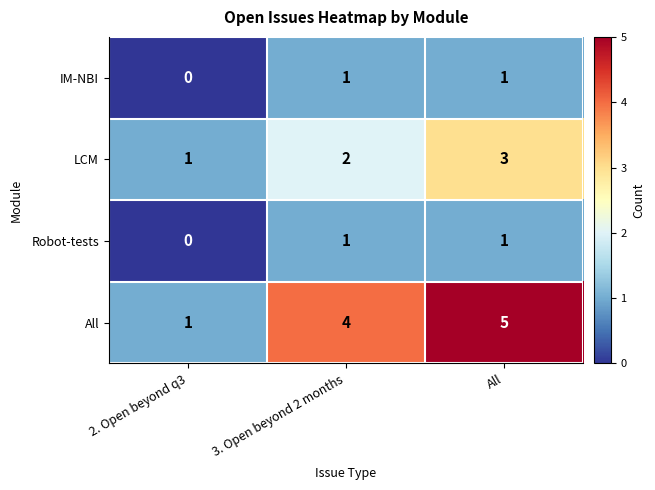

How many LCM values are between 1 and 3?

3